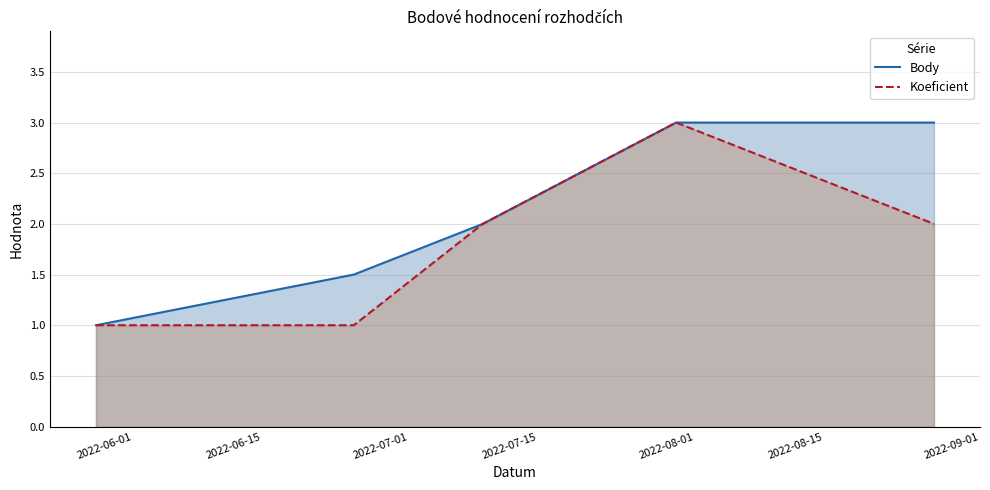

Does the chart display data point markers on the line(s)?

No